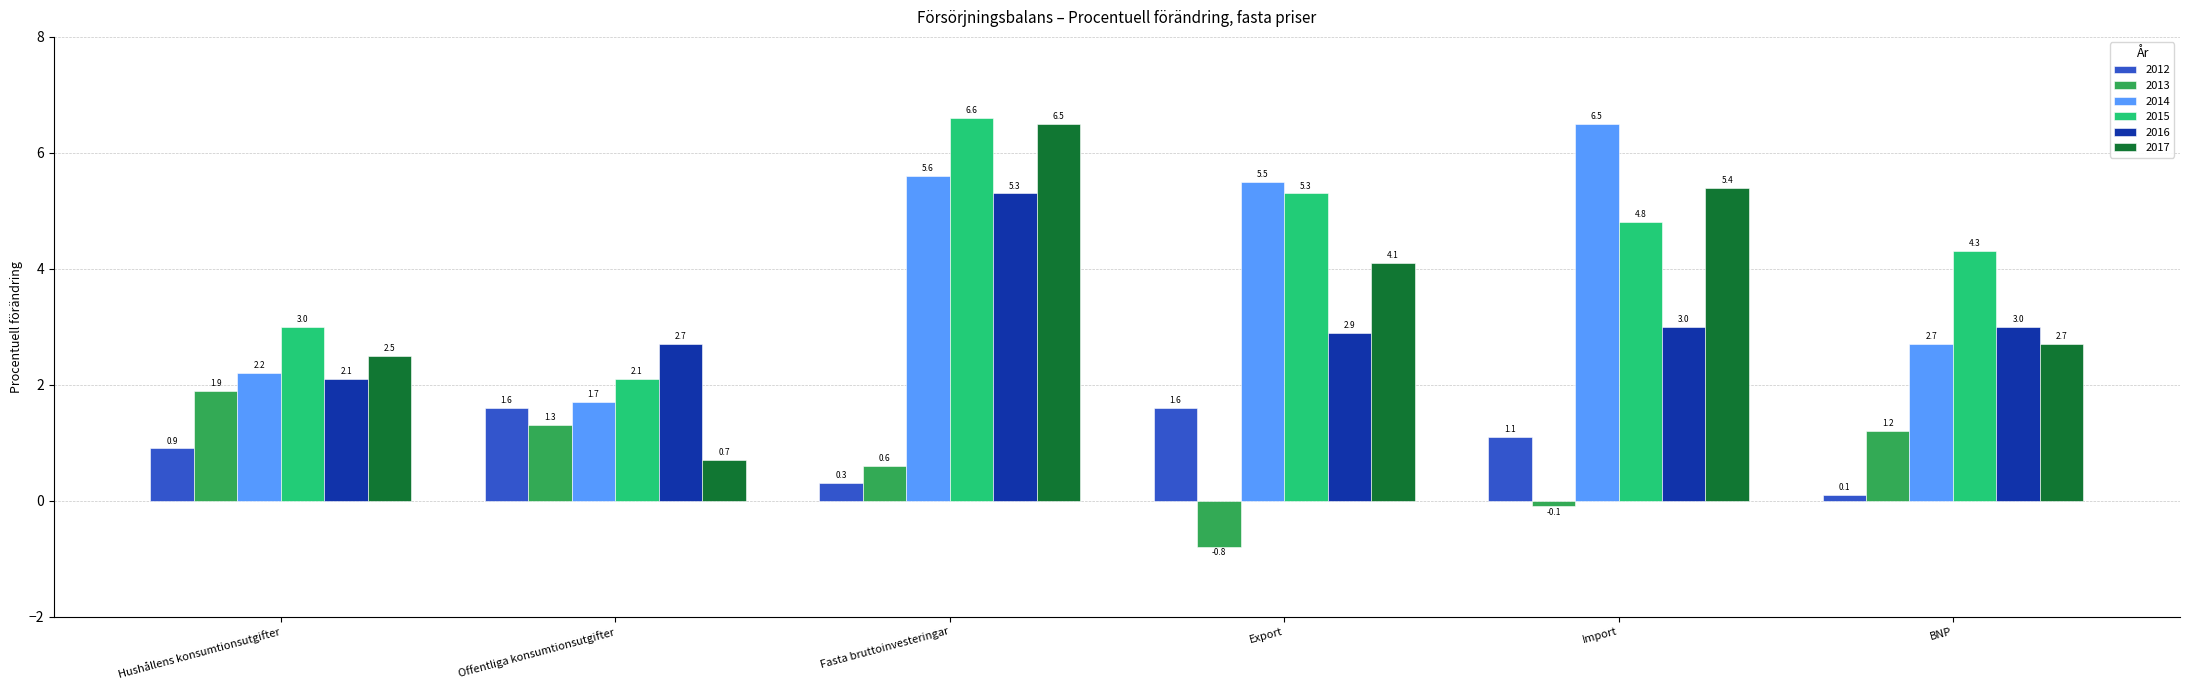

Reading right to left, transcribe all the data shown in this chart.

2012: 0.1	1.1	1.6	0.3	1.6	0.9
2013: 1.2	-0.1	-0.8	0.6	1.3	1.9
2014: 2.7	6.5	5.5	5.6	1.7	2.2
2015: 4.3	4.8	5.3	6.6	2.1	3.0
2016: 3.0	3.0	2.9	5.3	2.7	2.1
2017: 2.7	5.4	4.1	6.5	0.7	2.5